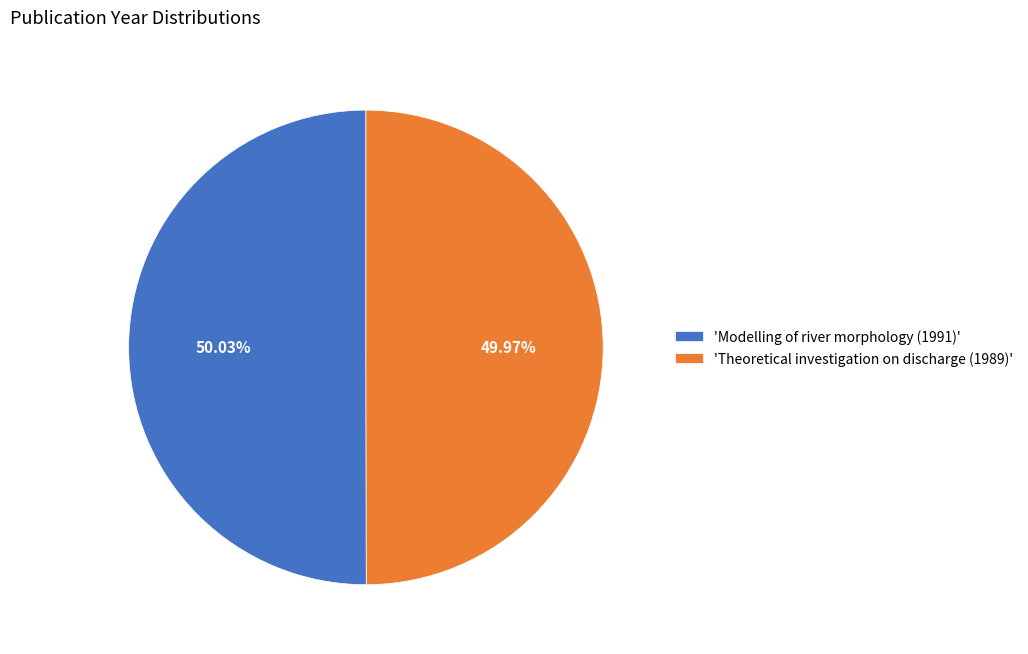

Approximately how many times larger is the value at 'Modelling of river morphology (1991)' compared to 'Theoretical investigation on discharge (1989)'?

1.0